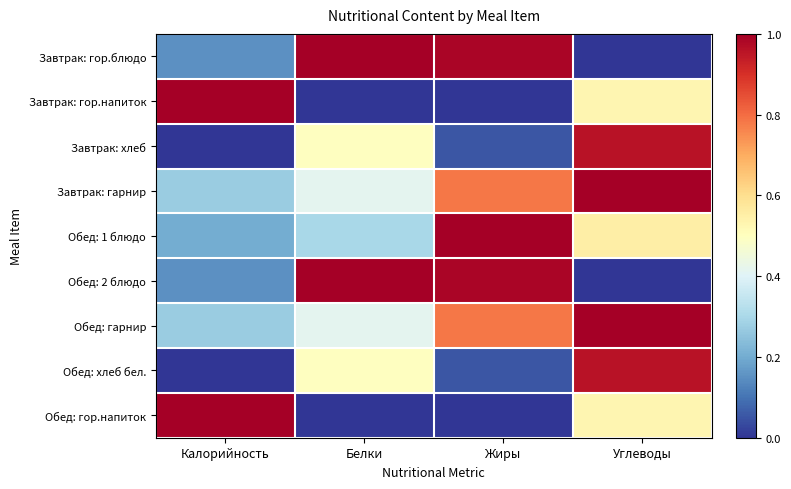

Reading left to right, what are all the values shown in this chart?

Завтрак: гор.блюдо: Калорийность=0.1	Белки=1.0	Жиры=1.0	Углеводы=0.0
Завтрак: гор.напиток: Калорийность=1.0	Белки=0.0	Жиры=0.0	Углеводы=0.5
Завтрак: хлеб: Калорийность=0.0	Белки=0.5	Жиры=0.1	Углеводы=1.0
Завтрак: гарнир: Калорийность=0.3	Белки=0.4	Жиры=0.8	Углеводы=1.0
Обед: 1 блюдо: Калорийность=0.2	Белки=0.3	Жиры=1.0	Углеводы=0.6
Обед: 2 блюдо: Калорийность=0.1	Белки=1.0	Жиры=1.0	Углеводы=0.0
Обед: гарнир: Калорийность=0.3	Белки=0.4	Жиры=0.8	Углеводы=1.0
Обед: хлеб бел.: Калорийность=0.0	Белки=0.5	Жиры=0.1	Углеводы=1.0
Обед: гор.напиток: Калорийность=1.0	Белки=0.0	Жиры=0.0	Углеводы=0.5